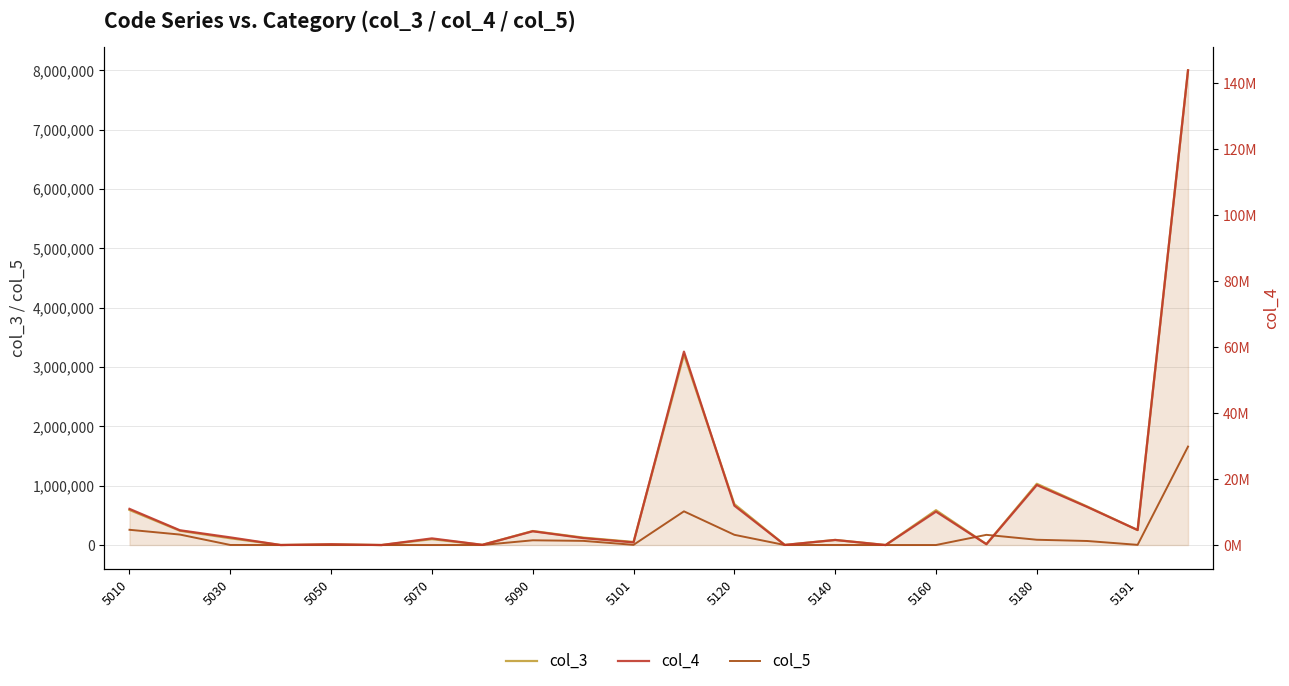

What is the approximate value of col_3 at 5191, to the nearest 100?

252000